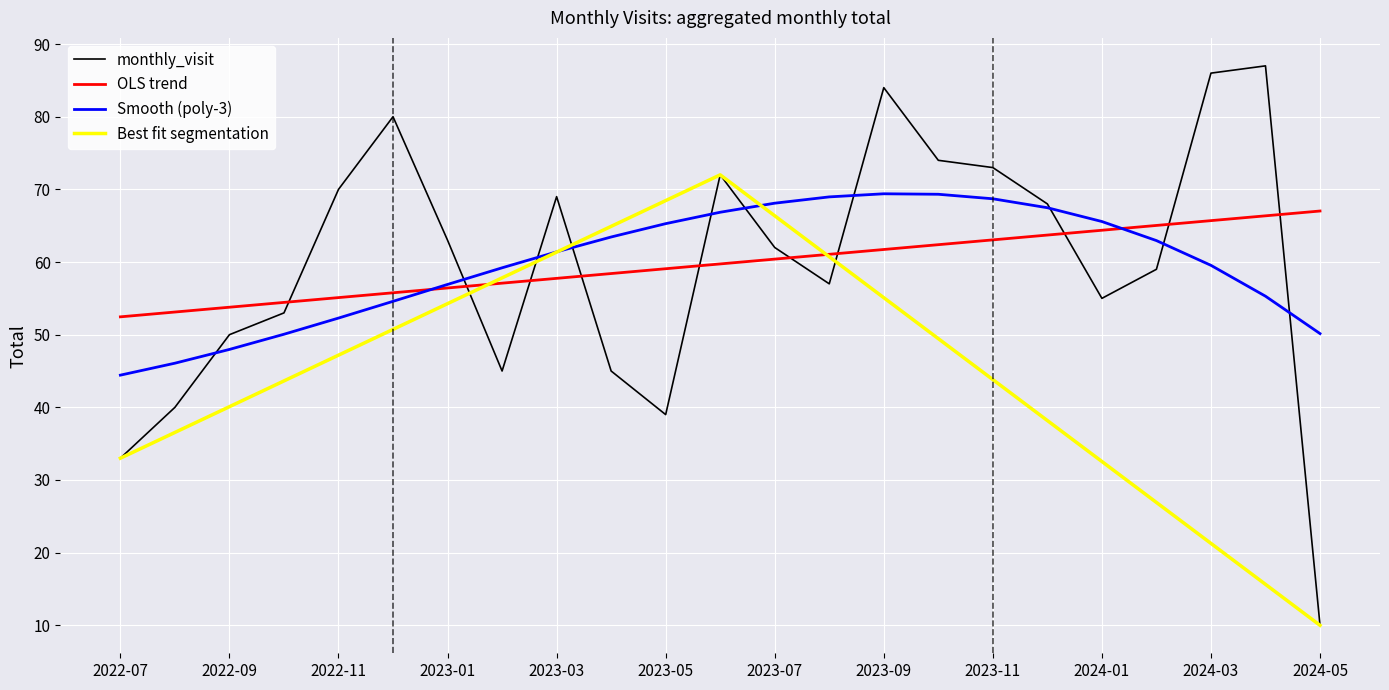

At which label does monthly_visit reach its minimum?

2024-05